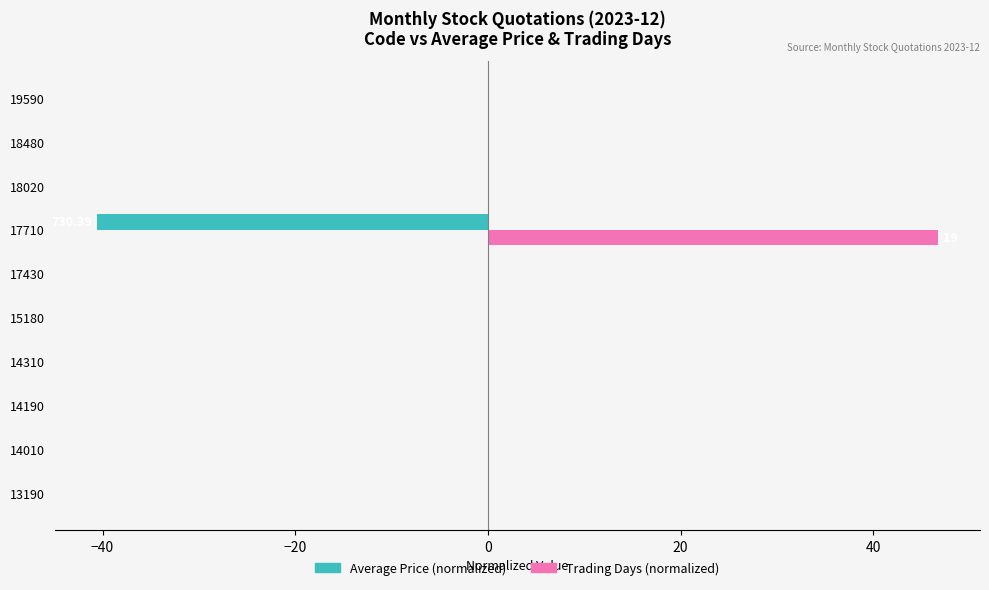

What is the sum of all Trading Days (normalized) values?

46.7